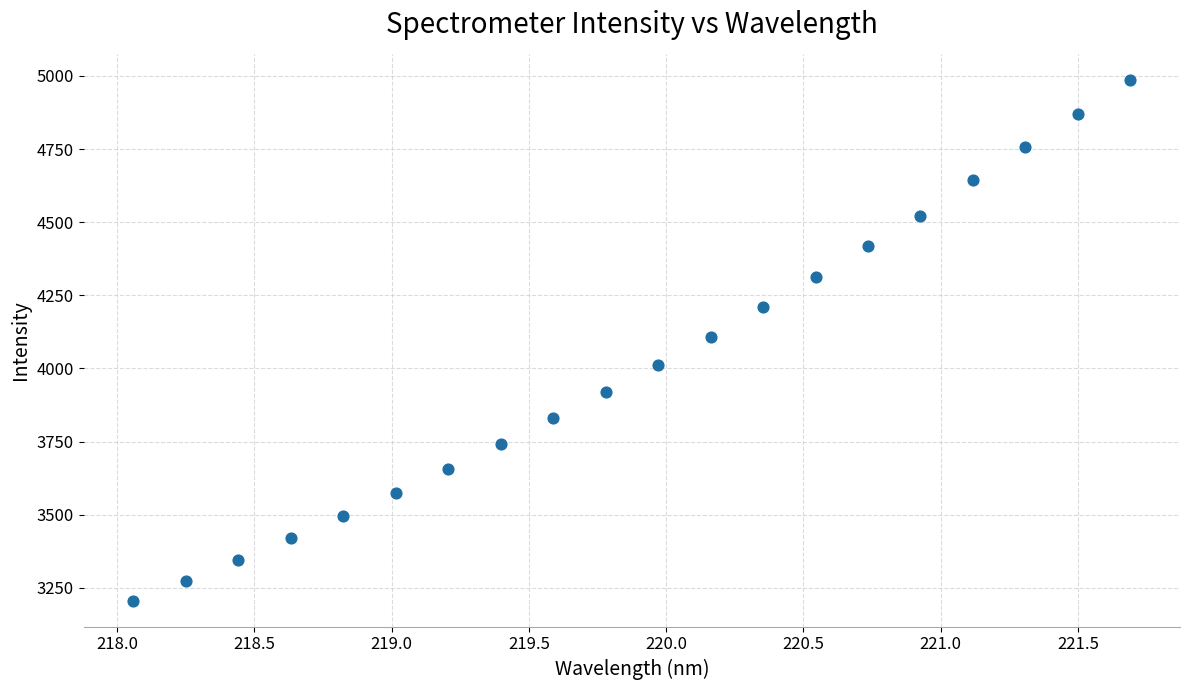

What is the range of Y values (max minus min)?

1779.6